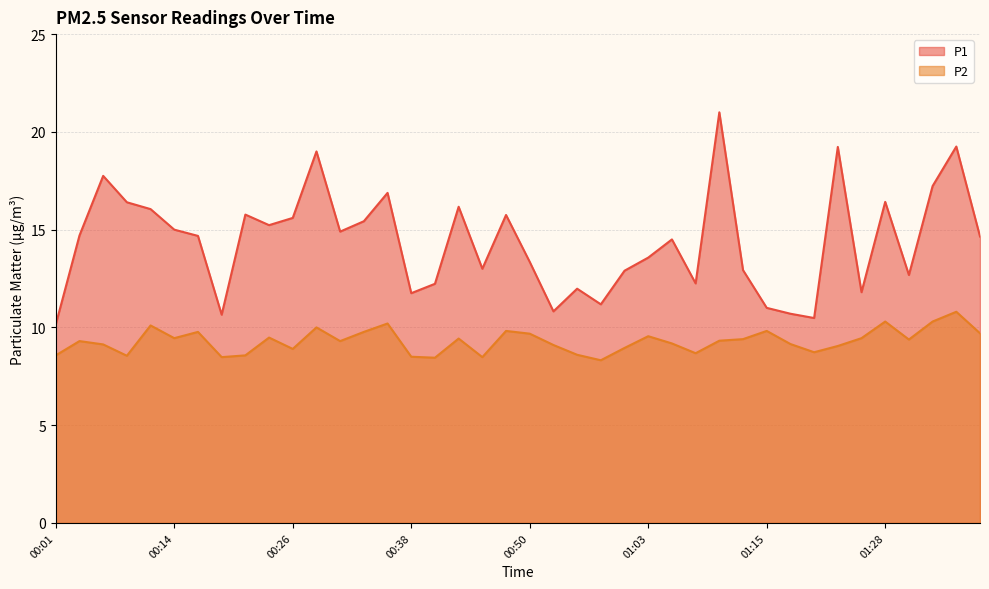

What is the sum of the P1 values at 01:35 and 00:21?

35.0